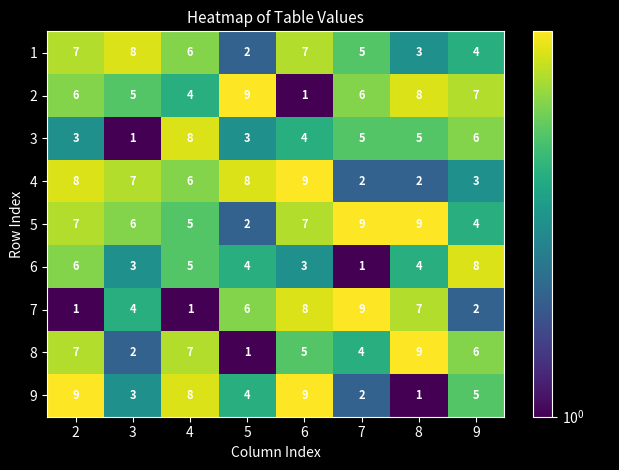

What is the difference between the highest and lowest values at 9?

6